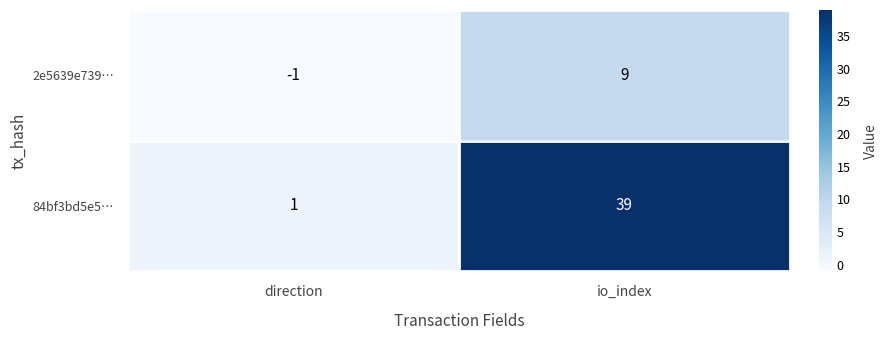

Reading left to right, transcribe all the data shown in this chart.

2e5639e739…: -1	9
84bf3bd5e5…: 1	39